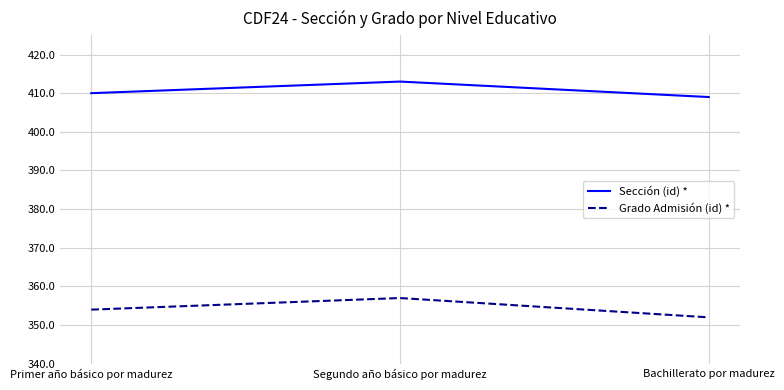

What is the difference between the highest and lowest values at Bachillerato por madurez?

57